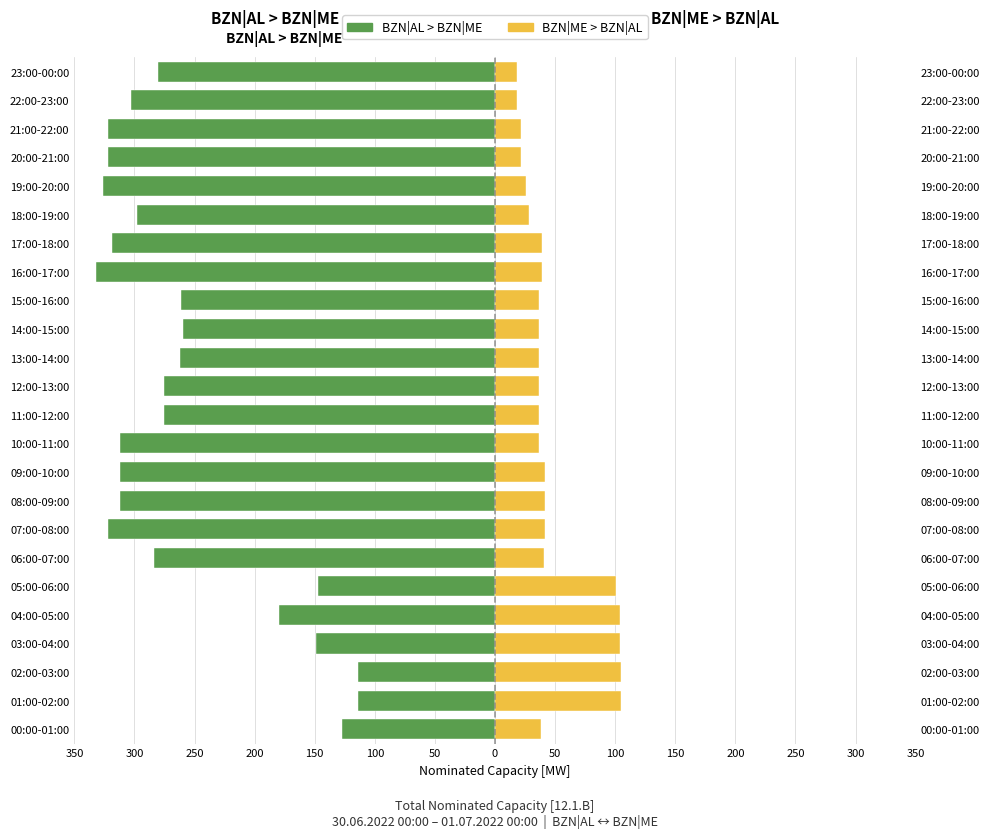

At how many categories does at least one series exceed -143?

24